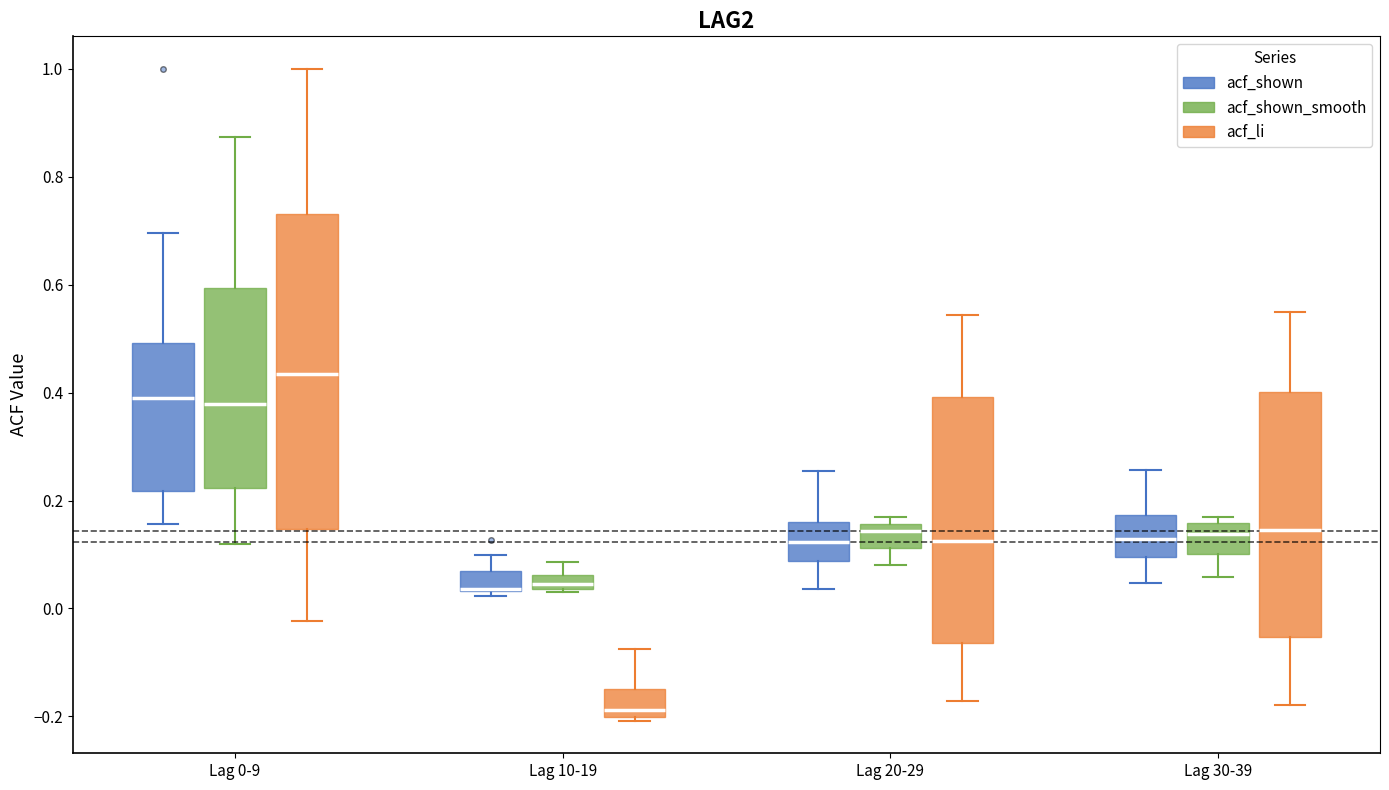

Comparing the boxes themselves (not the whiskers), which one is the tallest?

Lag 0-9 (acf_li)